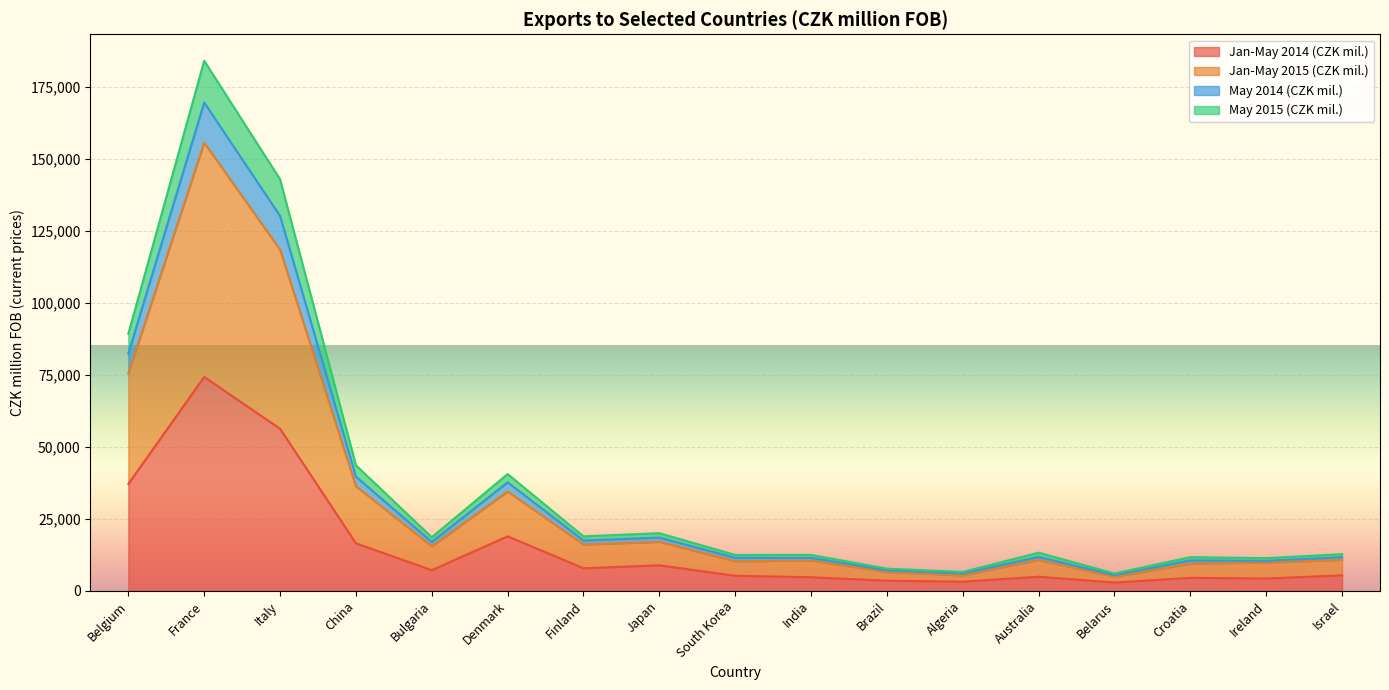

What are all the series names shown in the legend?

Jan-May 2014 (CZK mil.), Jan-May 2015 (CZK mil.), May 2014 (CZK mil.), May 2015 (CZK mil.)